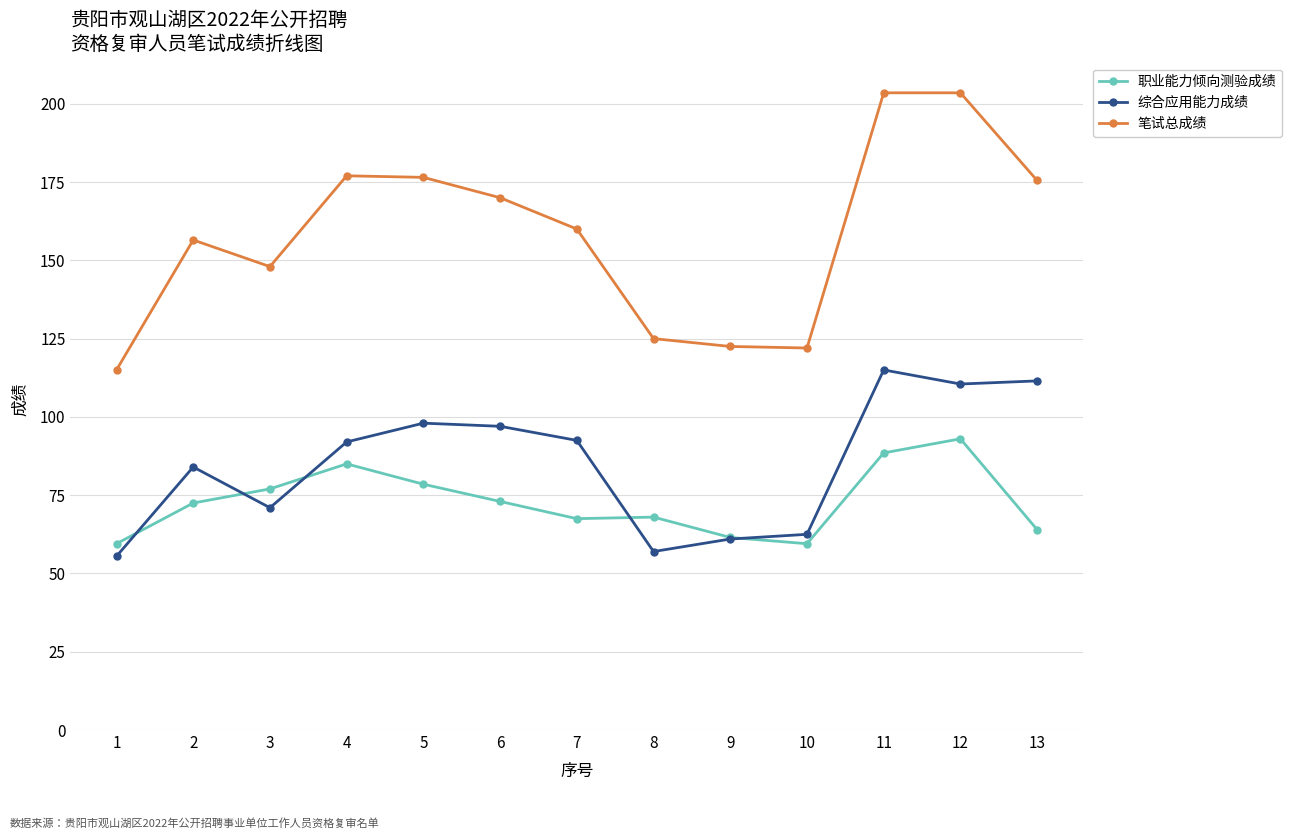

Is it true that 职业能力倾向测验成绩 equals 136.8 at 5?

False